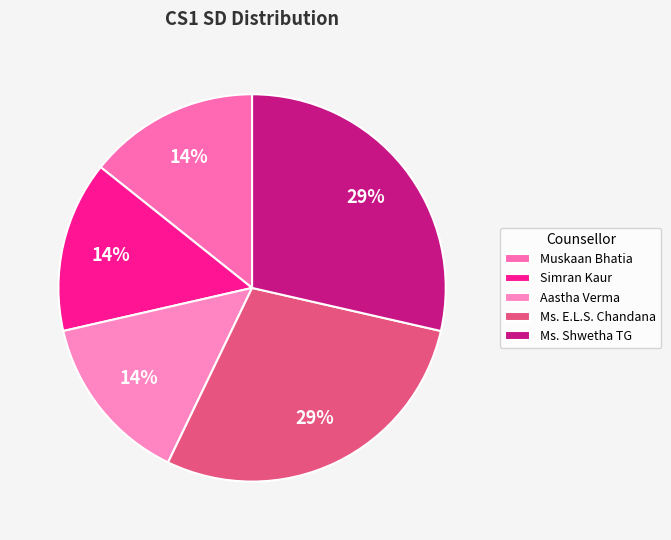

Is the sum of Muskaan Bhatia and Ms. E.L.S. Chandana greater than half?

No